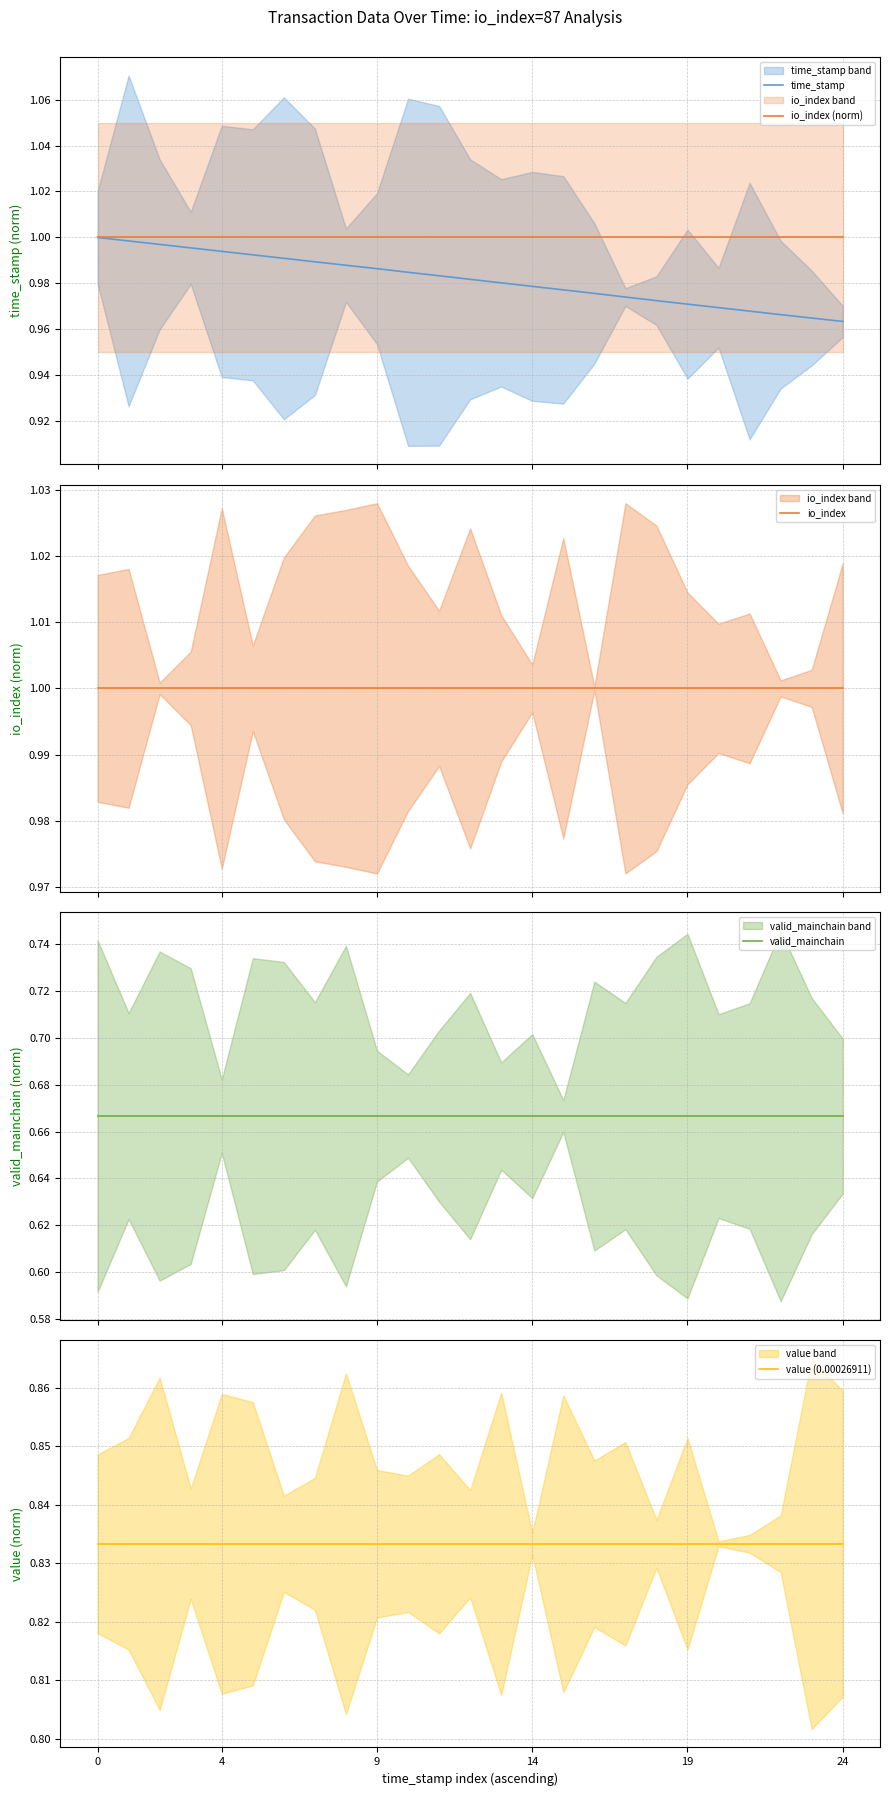

Which series changed the most between 9 and 20?

time_stamp